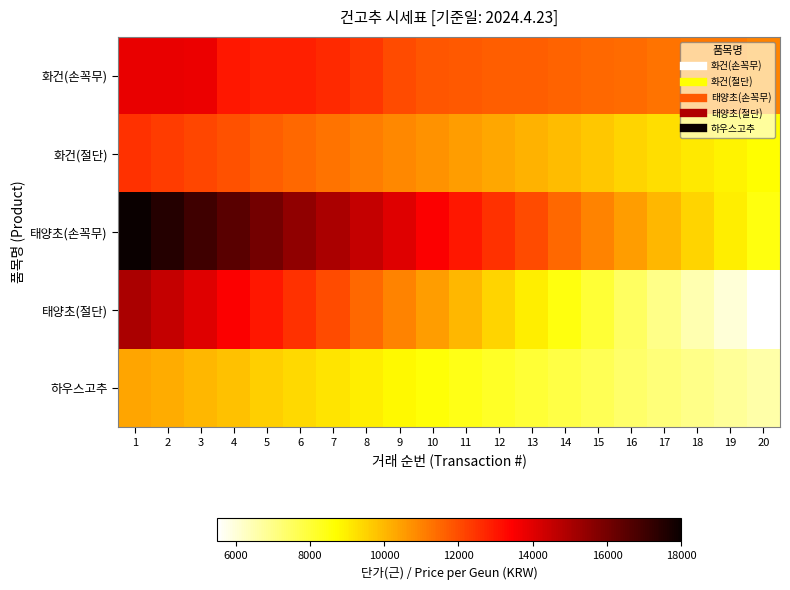

At which category is the sum across all series the highest?

1